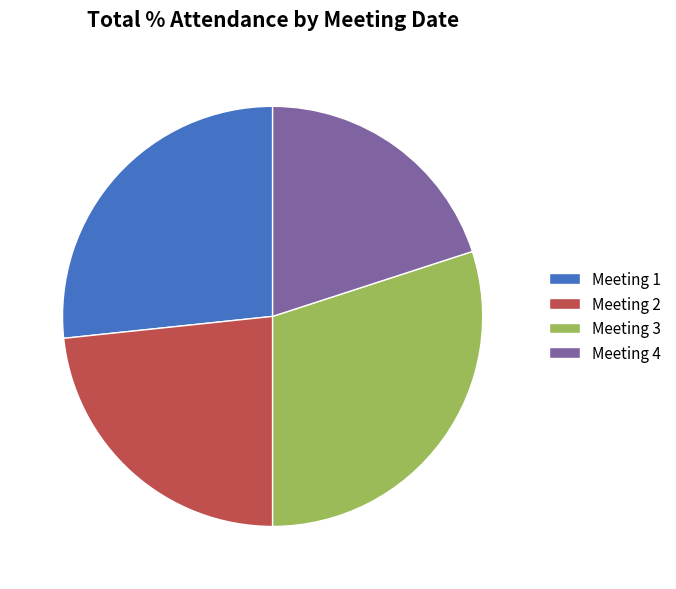

Count the number of slices in the pie.

4